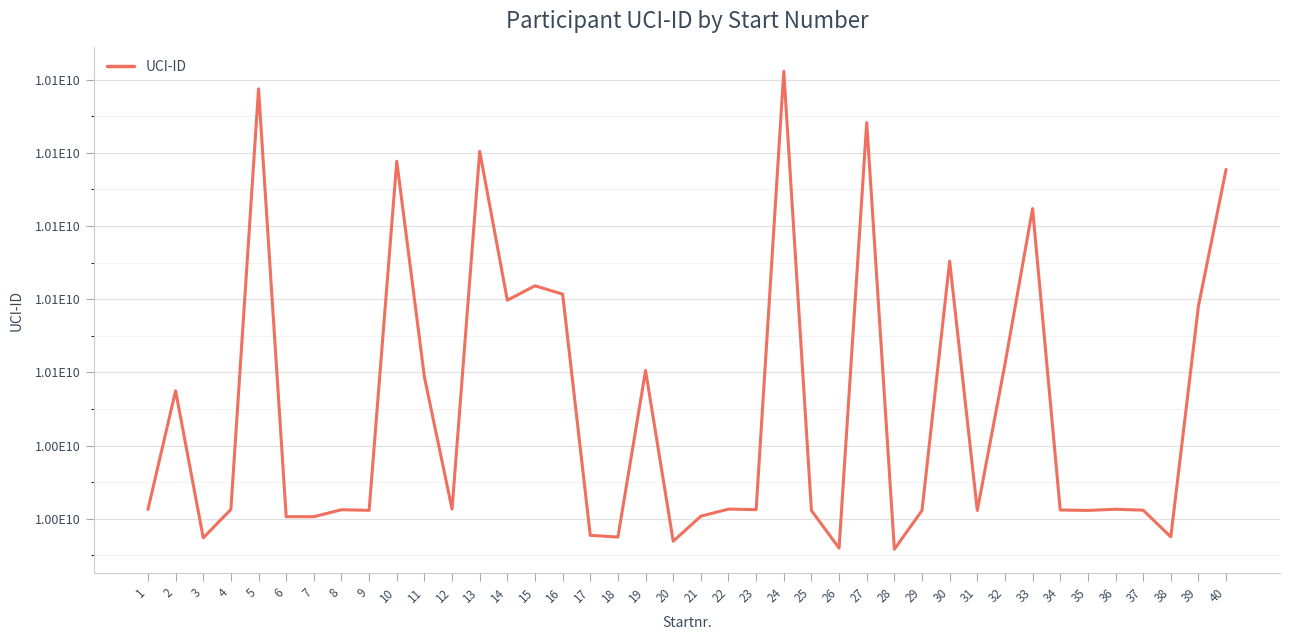

Does the chart have visible grid lines?

Yes